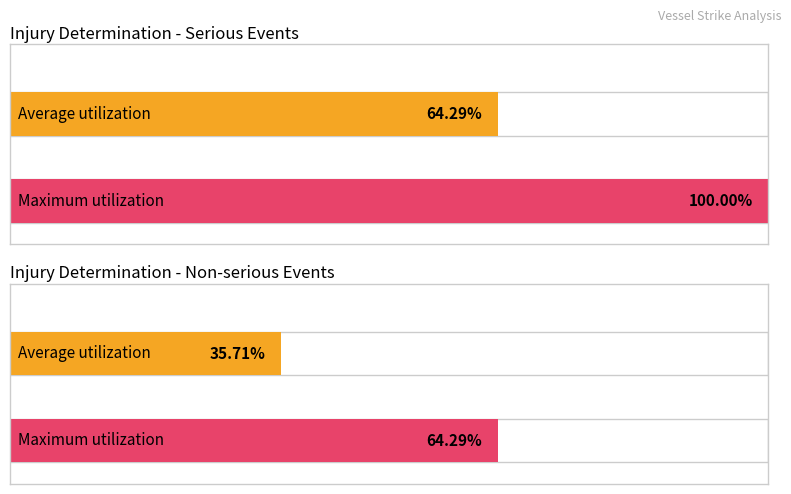

At which category does the chart reach its peak across all series?

Serious